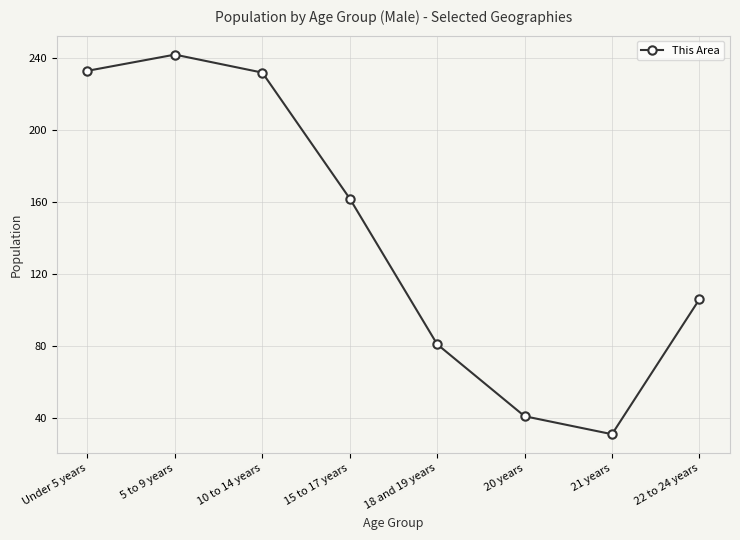

What is the difference between the maximum and minimum values?

211